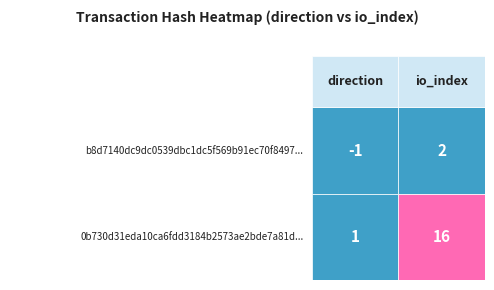

Reading left to right, transcribe all the data shown in this chart.

b8d7140dc9dc0539dbc1dc5f569b91ec70f8497: -1	2
0b730d31eda10ca6fdd3184b2573ae2bde7a81d: 1	16